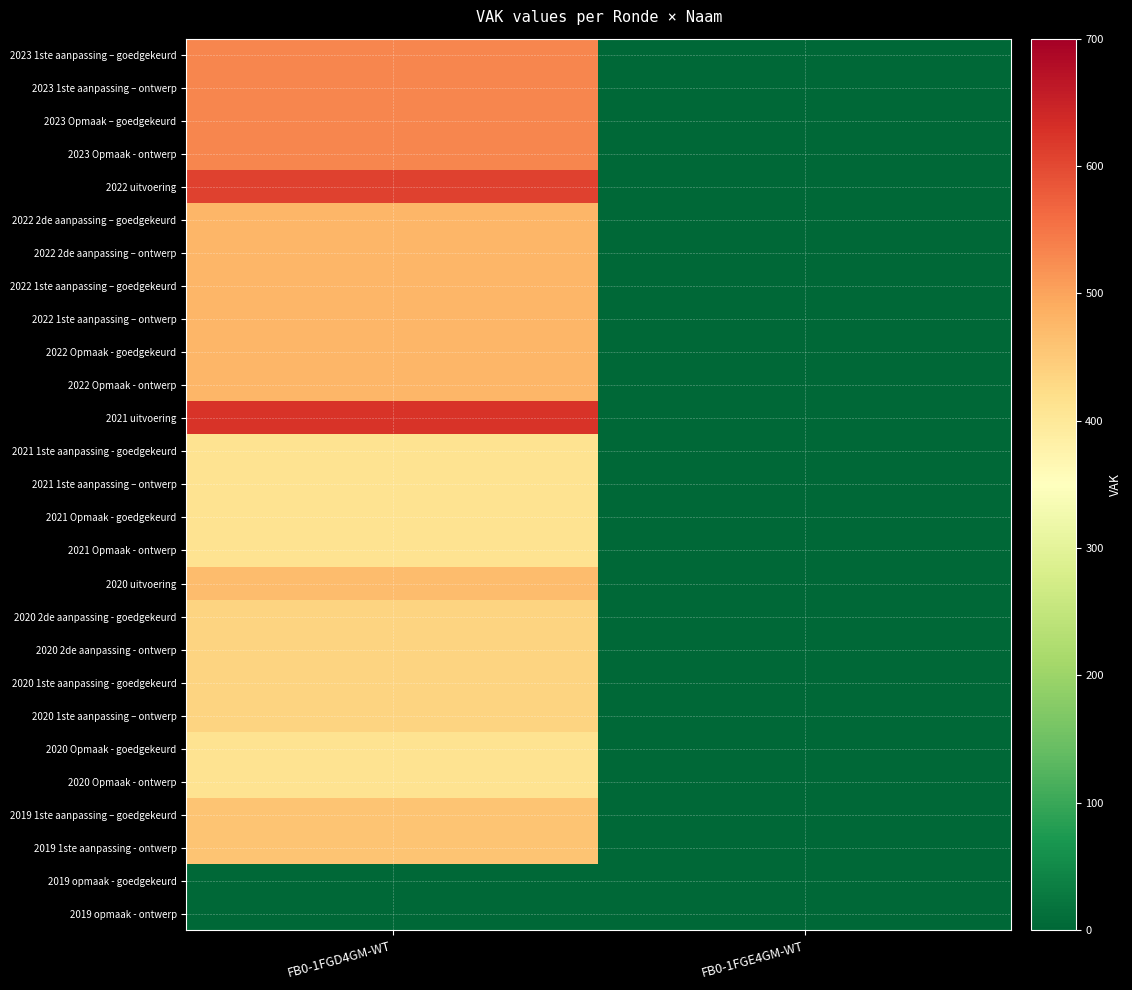

Reading left to right, extract all data points from this chart.

2023 1ste aanpassing – goedgekeurd: FB0-1FGD4GM-WT=532	FB0-1FGE4GM-WT=0
2023 1ste aanpassing – ontwerp: FB0-1FGD4GM-WT=532	FB0-1FGE4GM-WT=0
2023 Opmaak – goedgekeurd: FB0-1FGD4GM-WT=532	FB0-1FGE4GM-WT=0
2023 Opmaak - ontwerp: FB0-1FGD4GM-WT=532	FB0-1FGE4GM-WT=0
2022 uitvoering: FB0-1FGD4GM-WT=608	FB0-1FGE4GM-WT=0
2022 2de aanpassing – goedgekeurd: FB0-1FGD4GM-WT=477	FB0-1FGE4GM-WT=0
2022 2de aanpassing – ontwerp: FB0-1FGD4GM-WT=477	FB0-1FGE4GM-WT=0
2022 1ste aanpassing – goedgekeurd: FB0-1FGD4GM-WT=477	FB0-1FGE4GM-WT=0
2022 1ste aanpassing – ontwerp: FB0-1FGD4GM-WT=477	FB0-1FGE4GM-WT=0
2022 Opmaak - goedgekeurd: FB0-1FGD4GM-WT=477	FB0-1FGE4GM-WT=0
2022 Opmaak - ontwerp: FB0-1FGD4GM-WT=477	FB0-1FGE4GM-WT=0
2021 uitvoering: FB0-1FGD4GM-WT=626	FB0-1FGE4GM-WT=0
2021 1ste aanpassing - goedgekeurd: FB0-1FGD4GM-WT=412	FB0-1FGE4GM-WT=0
2021 1ste aanpassing – ontwerp: FB0-1FGD4GM-WT=412	FB0-1FGE4GM-WT=0
2021 Opmaak - goedgekeurd: FB0-1FGD4GM-WT=412	FB0-1FGE4GM-WT=0
2021 Opmaak - ontwerp: FB0-1FGD4GM-WT=412	FB0-1FGE4GM-WT=0
2020 uitvoering: FB0-1FGD4GM-WT=468	FB0-1FGE4GM-WT=0
2020 2de aanpassing - goedgekeurd: FB0-1FGD4GM-WT=437	FB0-1FGE4GM-WT=0
2020 2de aanpassing - ontwerp: FB0-1FGD4GM-WT=437	FB0-1FGE4GM-WT=0
2020 1ste aanpassing - goedgekeurd: FB0-1FGD4GM-WT=437	FB0-1FGE4GM-WT=0
2020 1ste aanpassing – ontwerp: FB0-1FGD4GM-WT=437	FB0-1FGE4GM-WT=0
2020 Opmaak - goedgekeurd: FB0-1FGD4GM-WT=412	FB0-1FGE4GM-WT=0
2020 Opmaak - ontwerp: FB0-1FGD4GM-WT=412	FB0-1FGE4GM-WT=0
2019 1ste aanpassing – goedgekeurd: FB0-1FGD4GM-WT=457	FB0-1FGE4GM-WT=0
2019 1ste aanpassing - ontwerp: FB0-1FGD4GM-WT=457	FB0-1FGE4GM-WT=0
2019 opmaak - goedgekeurd: FB0-1FGD4GM-WT=0	FB0-1FGE4GM-WT=0
2019 opmaak - ontwerp: FB0-1FGD4GM-WT=0	FB0-1FGE4GM-WT=0